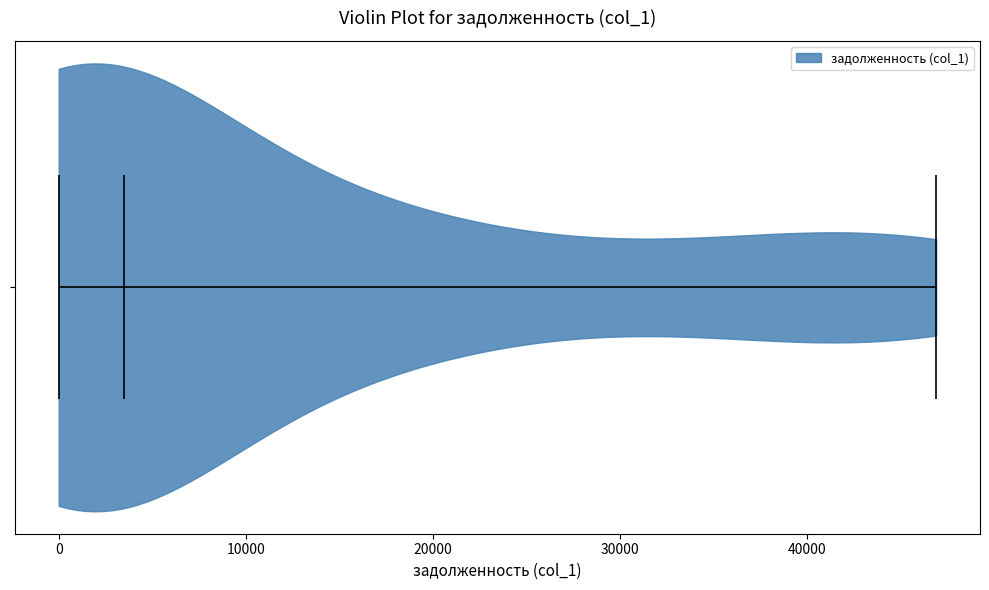

What is the lowest point the violin reaches on the x-axis? The values are not printed on the chart, so give them approximately, as read against the axis.

0